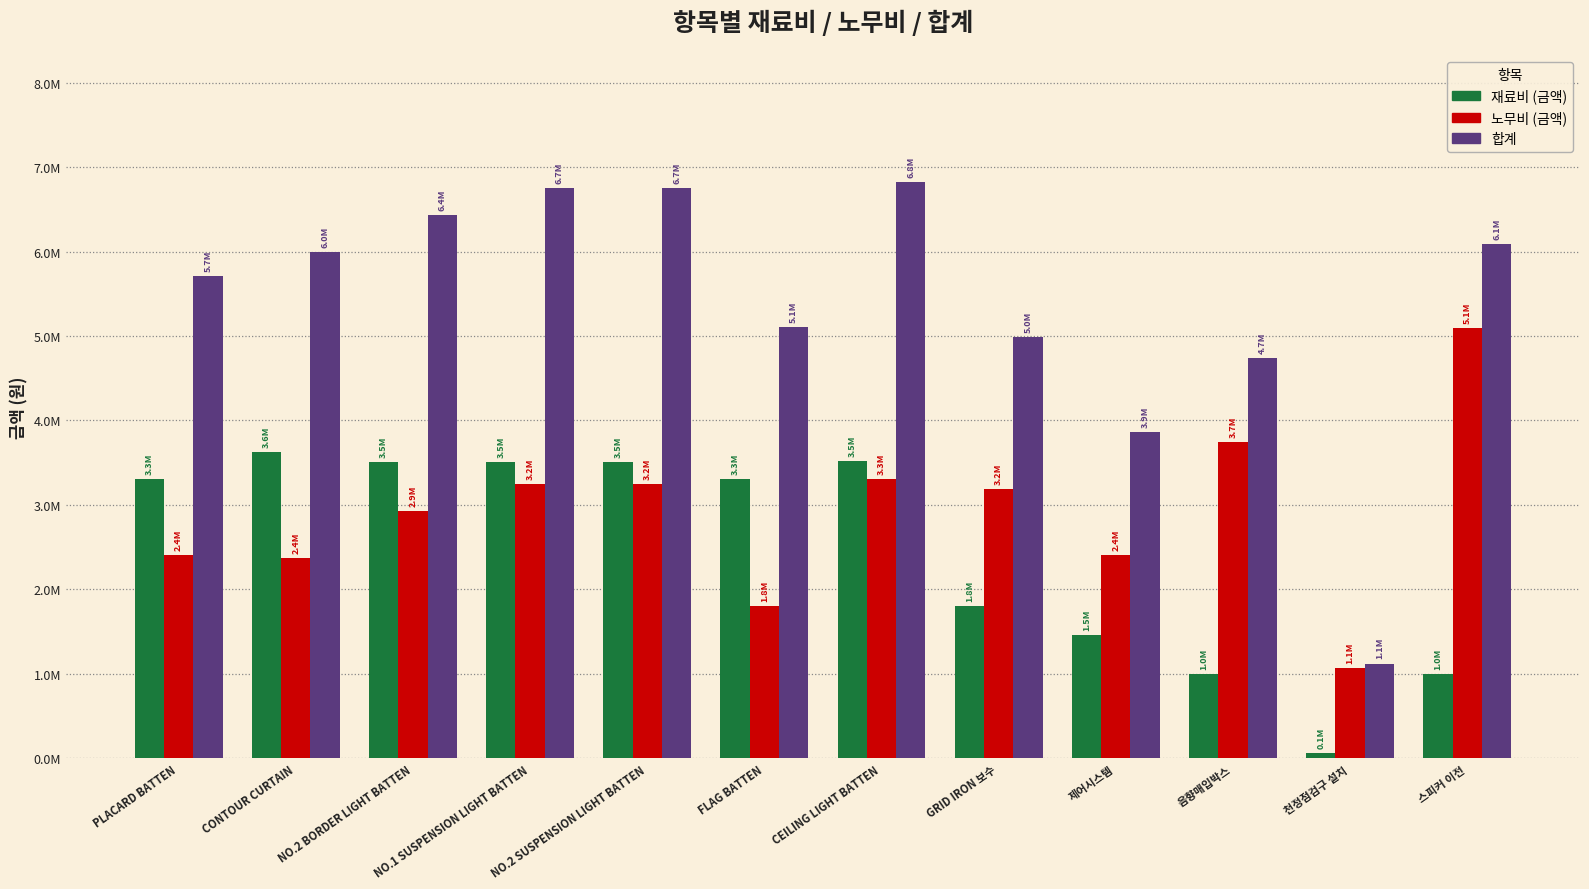

What is the average value of the 합계 series?

5365128